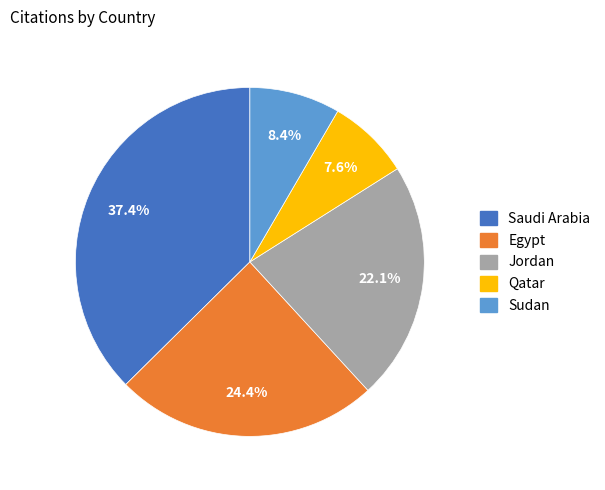

What percentage is the Egypt slice, to the nearest percent?

24%